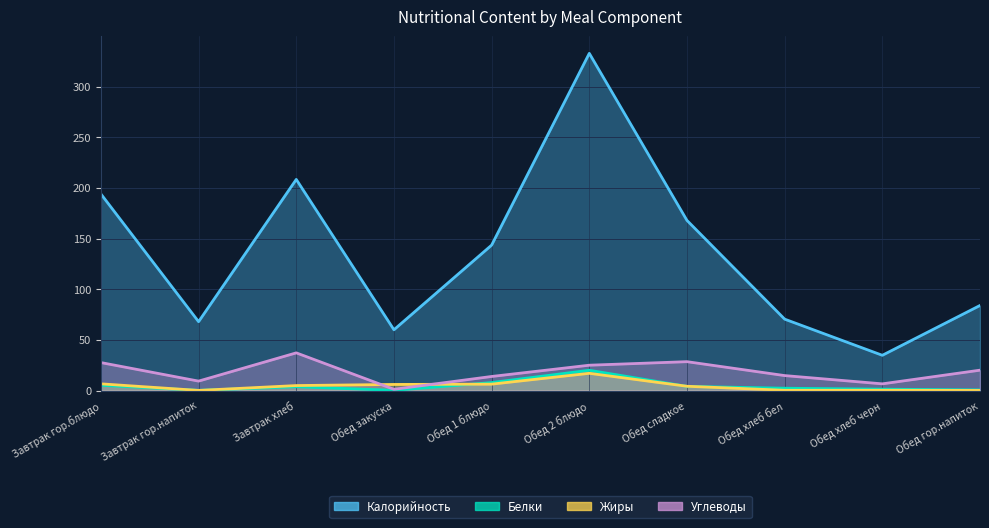

In Жиры, how many points are lower than both neighbors (excluding endpoints)?

1